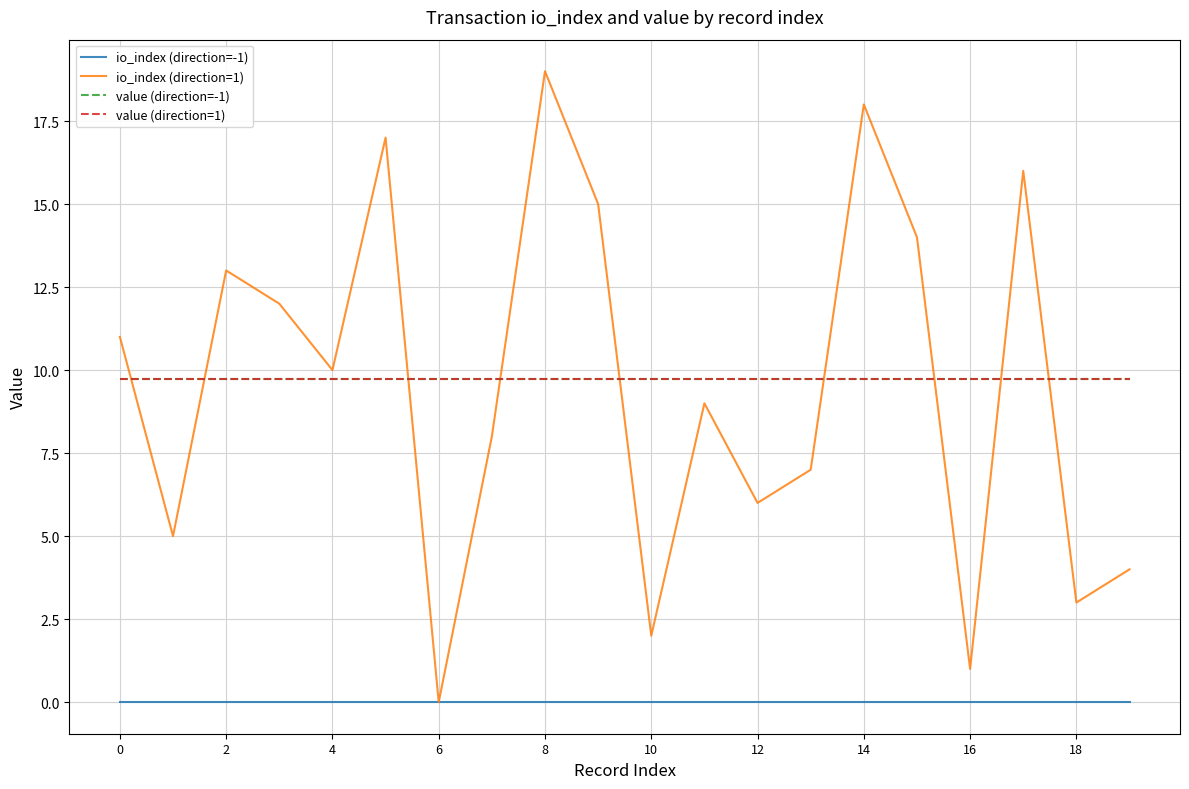

Does the chart have visible grid lines?

Yes